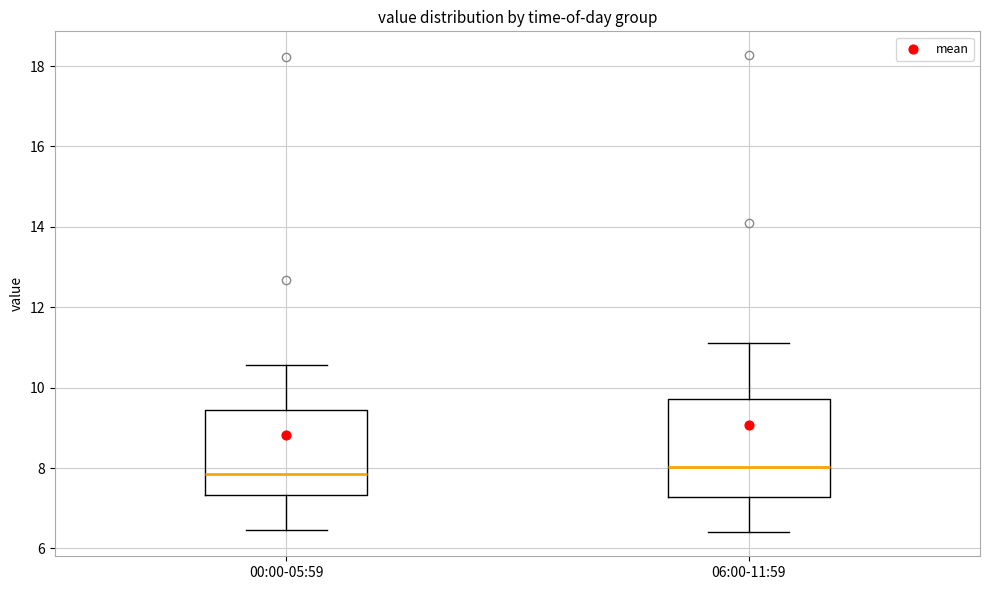

Reading left to right, transcribe this box plot: for each box, give where its median line is, the range the box spans, and where its two whiskers end, as read against the y-axis. The values are not printed on the chart, so give them approximately, as read against the axis.

00:00-05:59: median 7.8, box 7.4 to 9.4, whiskers 6.4 to 10.6
06:00-11:59: median 8.0, box 7.2 to 9.8, whiskers 6.4 to 11.2